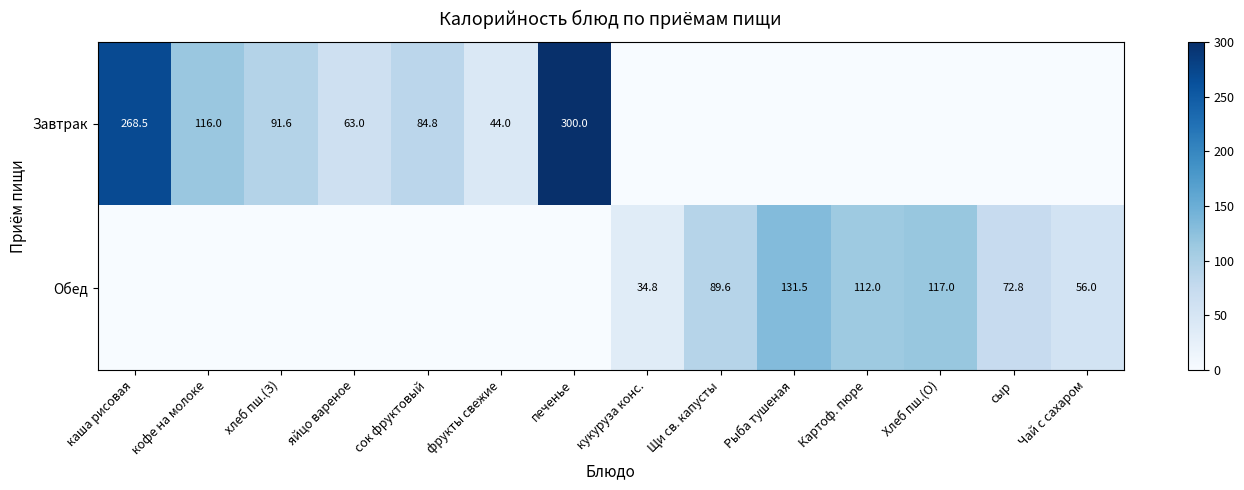

True or false: Обед has a value of 208.3 at Хлеб пш.(О).

False